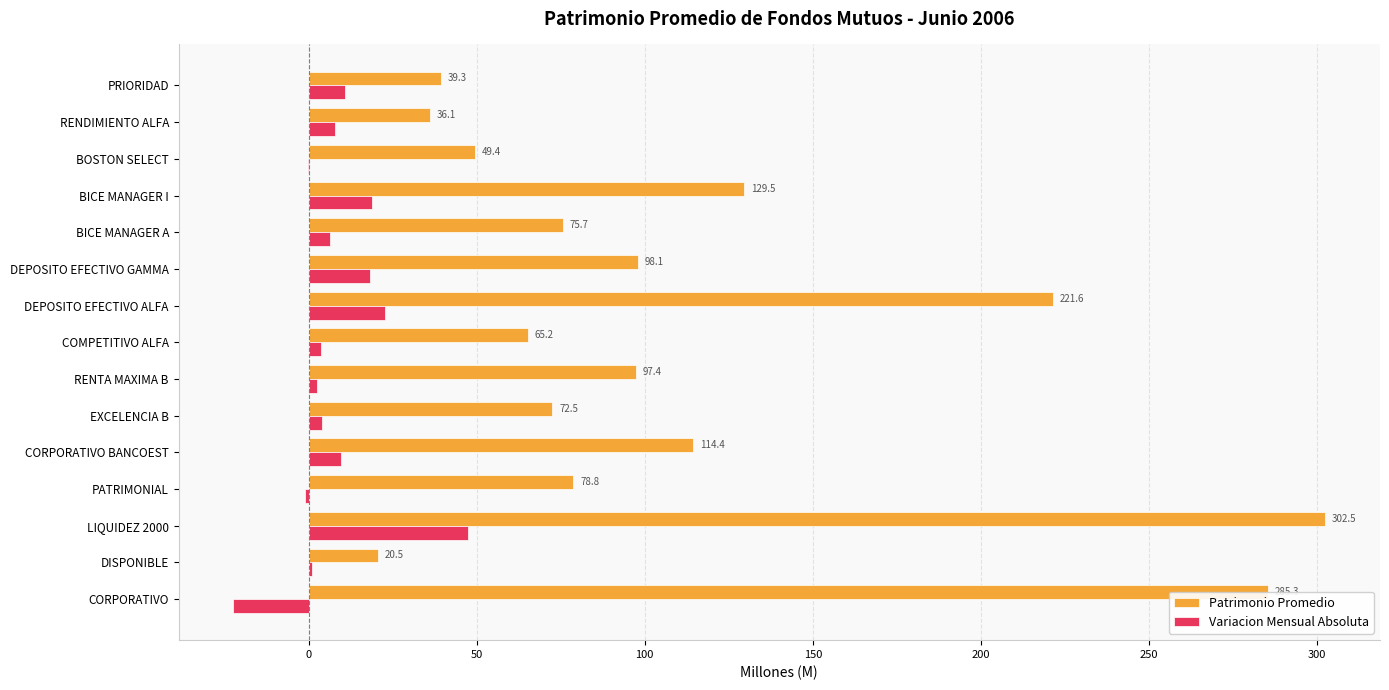

What is the average value of the Patrimonio Promedio series?

112.4